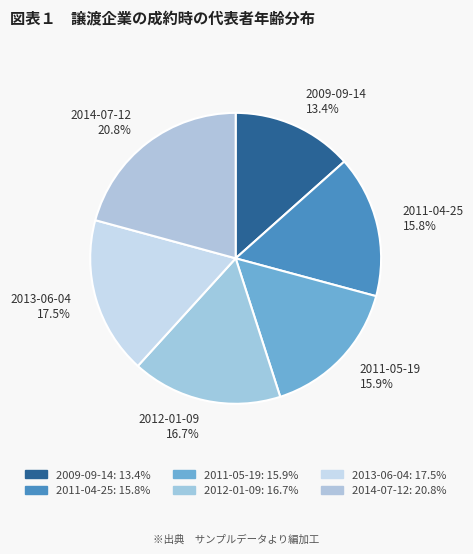

To the nearest percent, what percentage of the pie is 2009-09-14?

13%